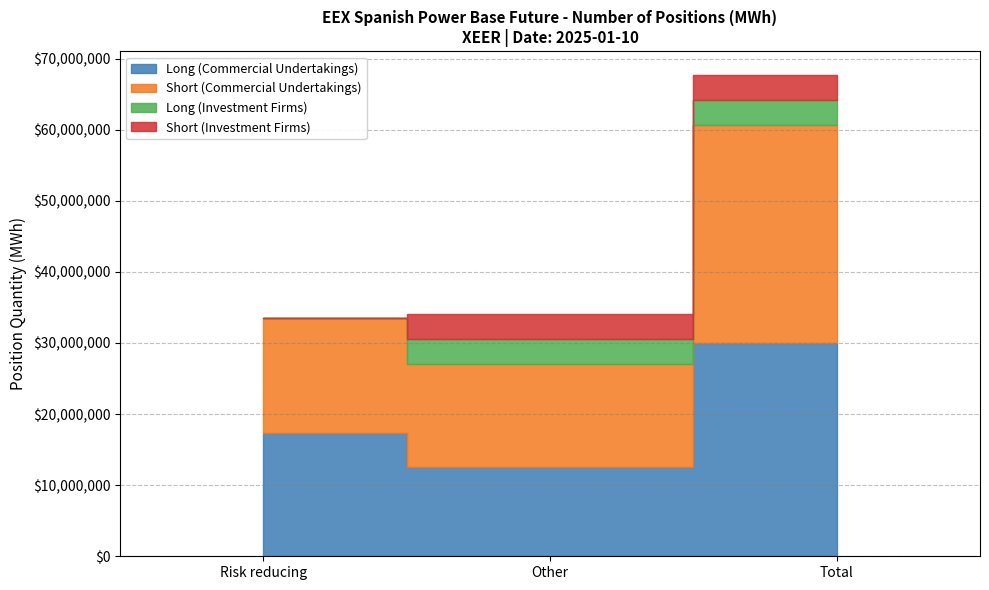

Is the value of Short (Investment Firms) at Risk reducing greater than the value of Long (Investment Firms) at Risk reducing?

No